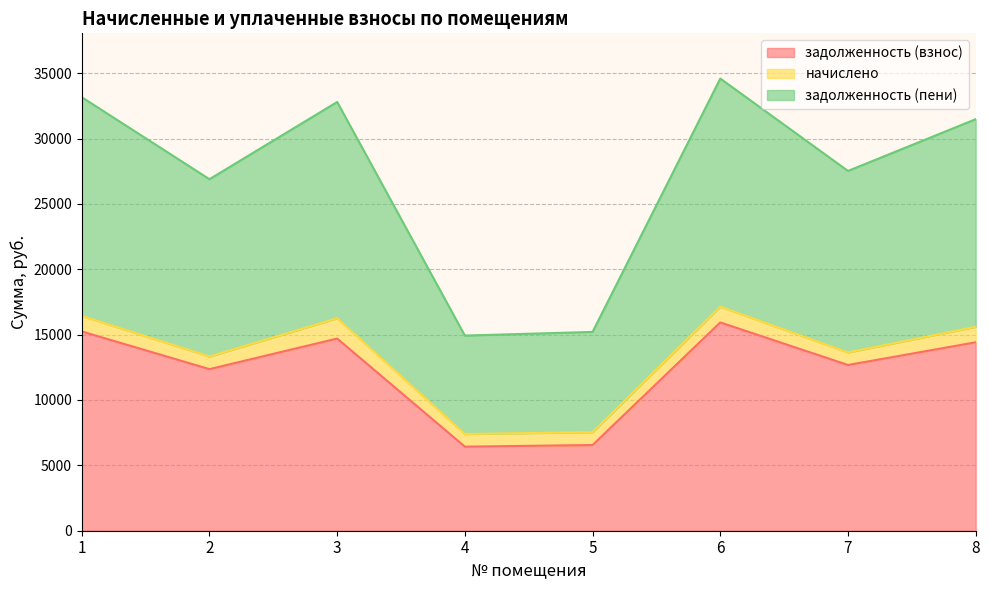

At which label is задолженность (взнос) closest to 11181?

2